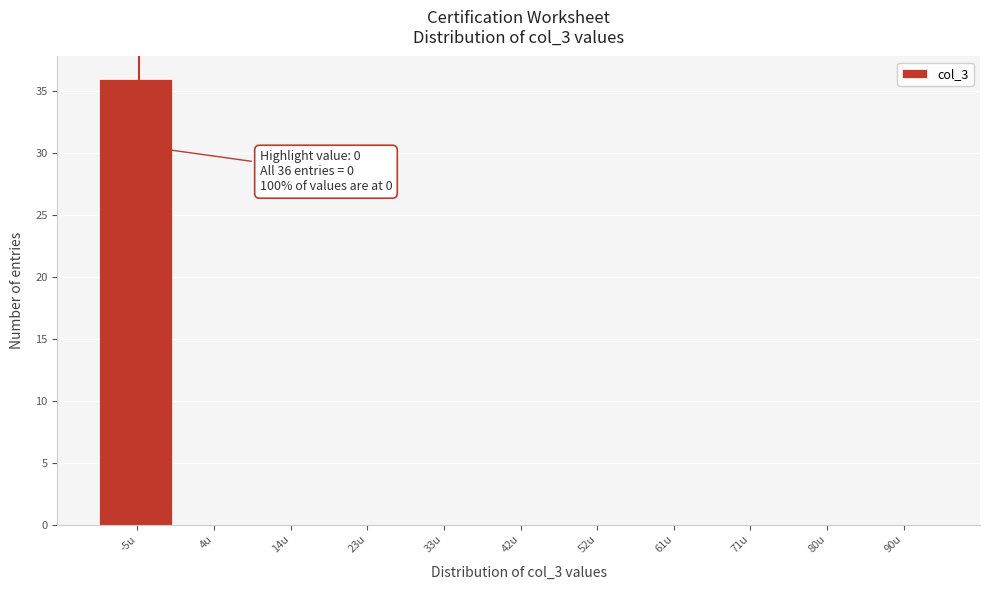

Reading left to right, transcribe all the data shown in this chart.

-5u=36	4u=0	14u=0	23u=0	33u=0	42u=0	52u=0	61u=0	71u=0	80u=0	90u=0